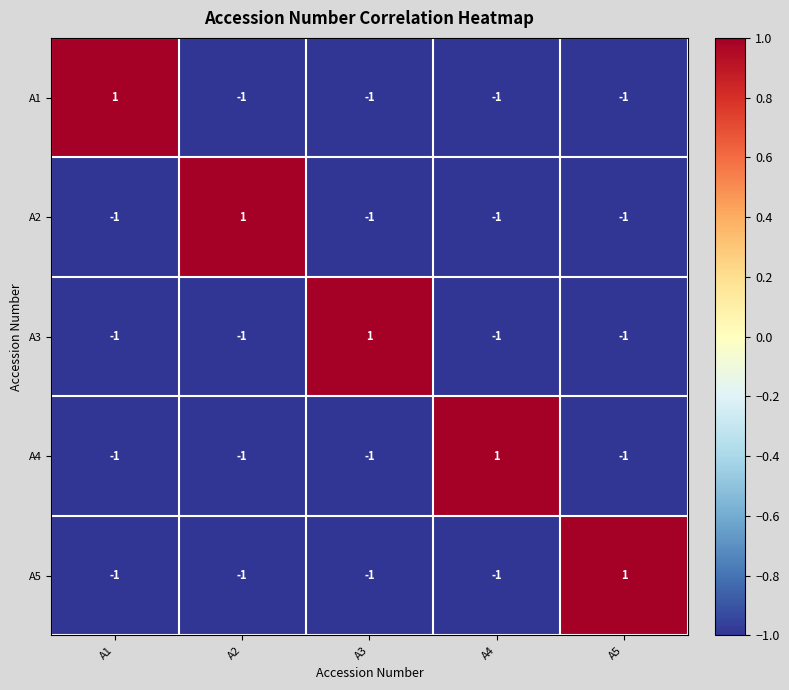

At which label does A5 reach its peak?

A5